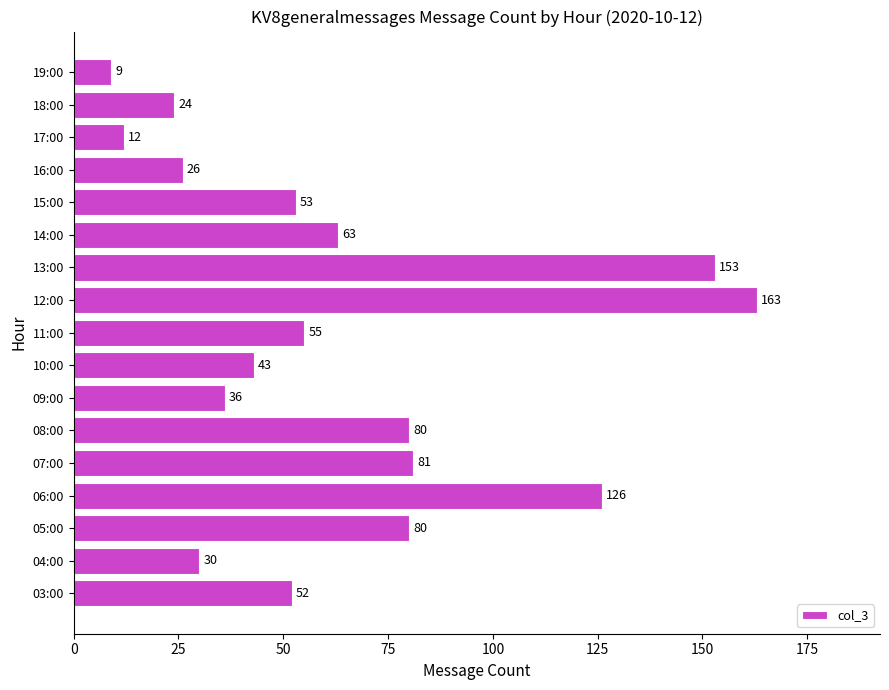

Reading top to bottom, extract all data points from this chart.

9	24	12	26	53	63	153	163	55	43	36	80	81	126	80	30	52